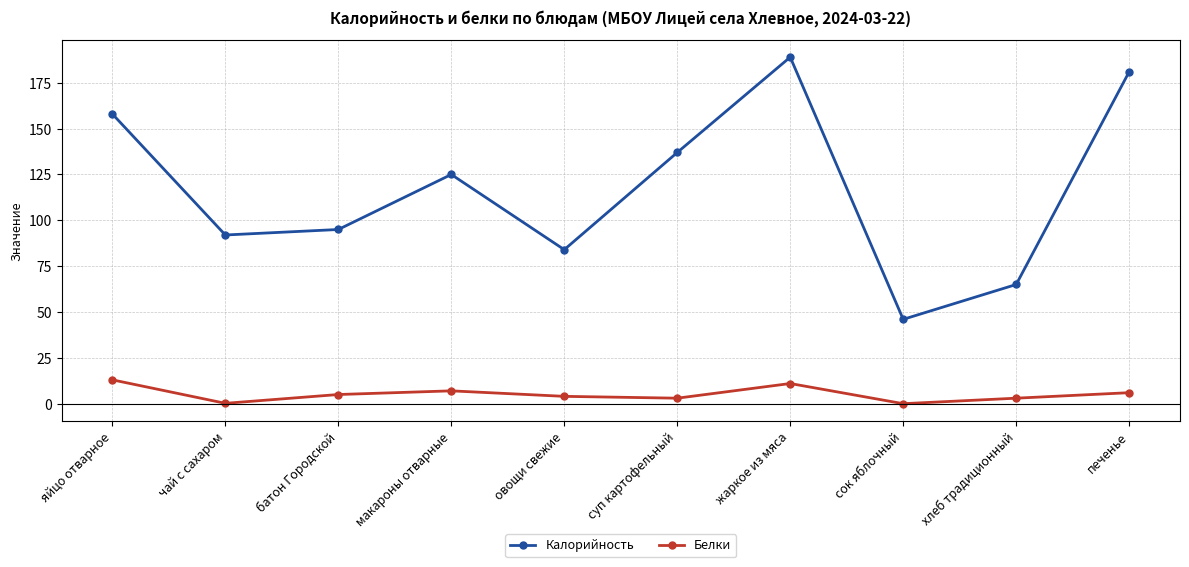

How many interior local valleys does the Белки series have?

3